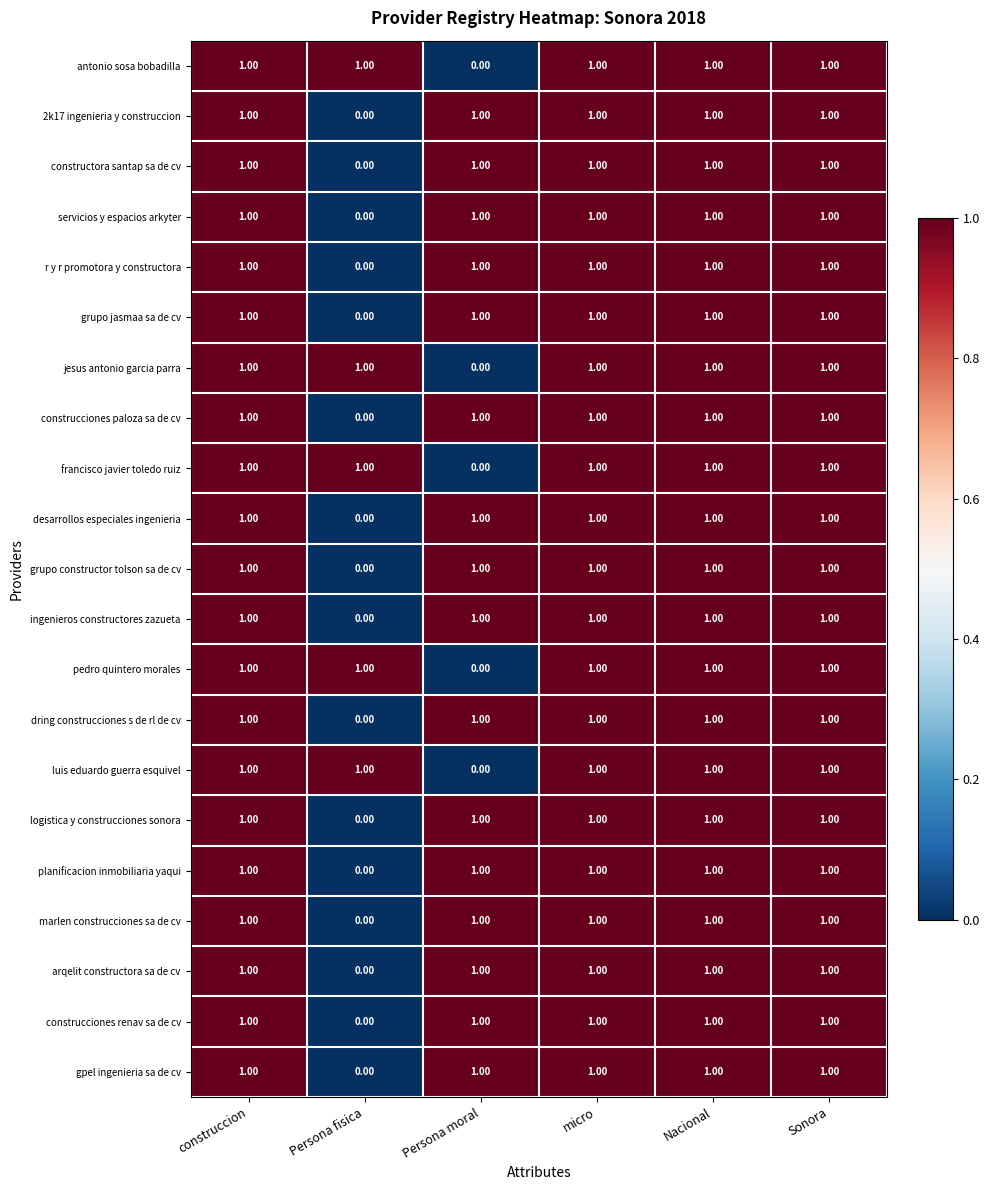

At how many categories does at least one series exceed 0?

6